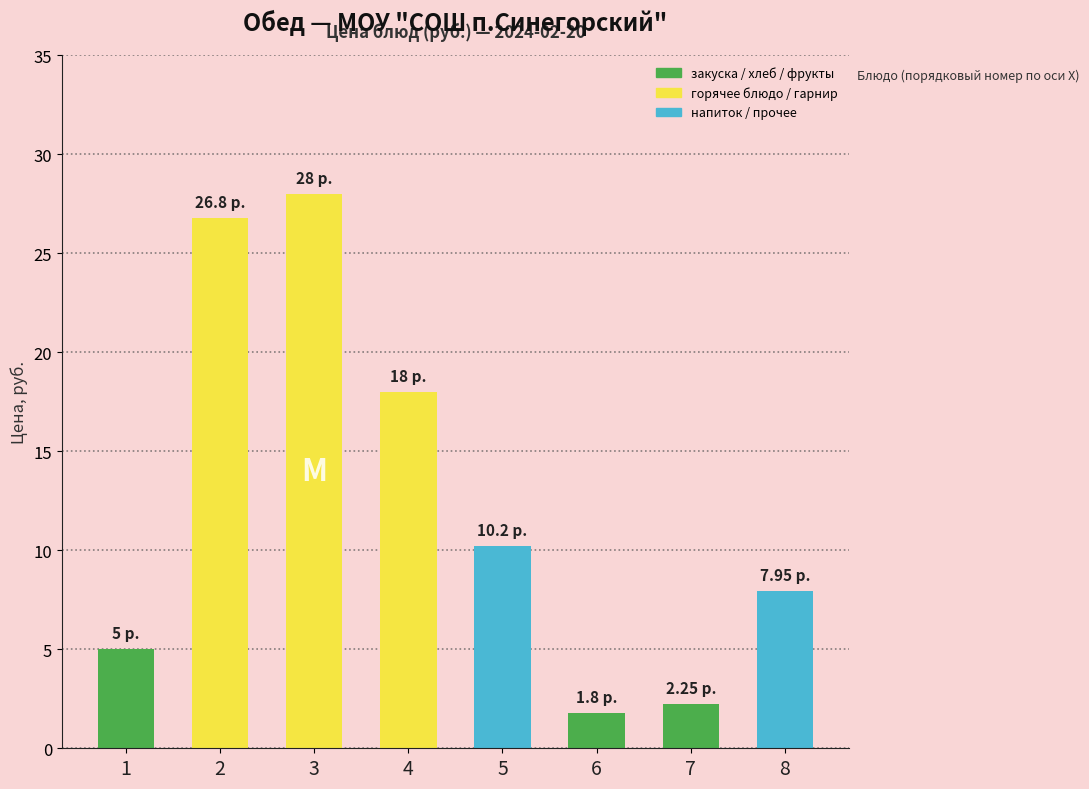

Does the chart contain stacked bars?

No